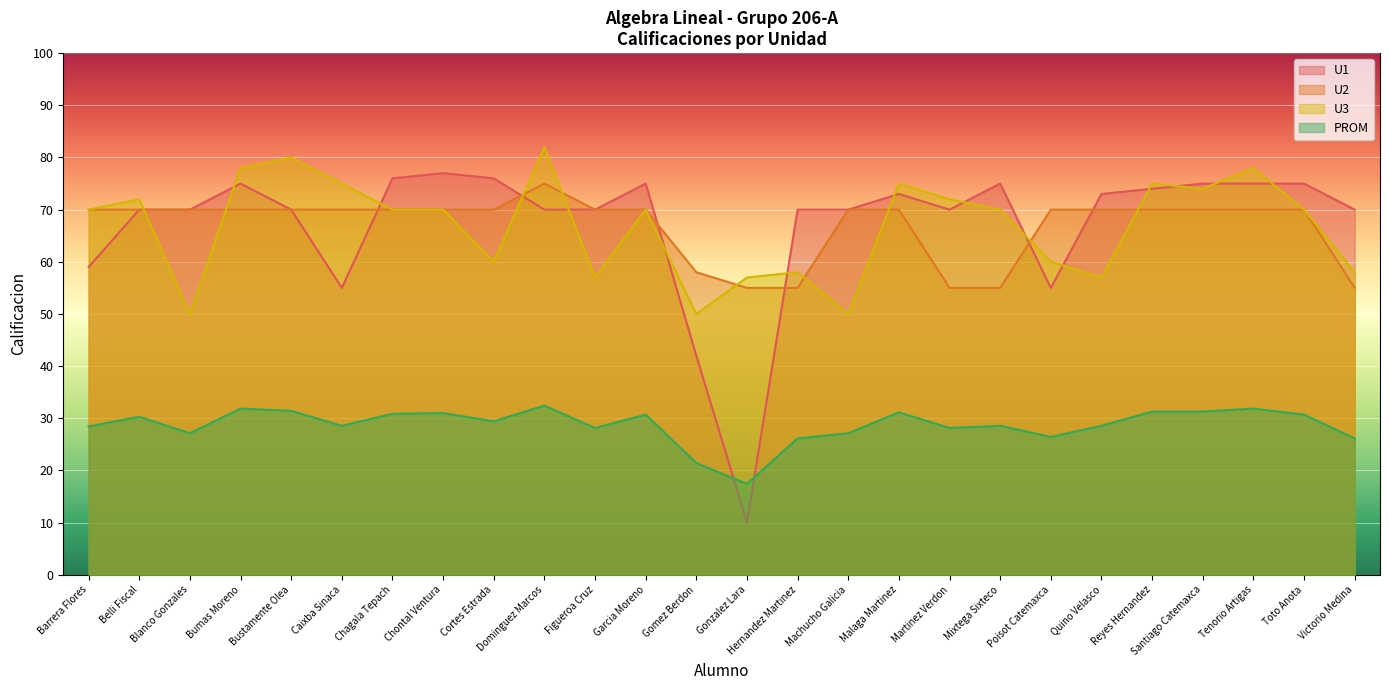

Is it true that U3 equals 108.5 at Chontal Ventura?

False